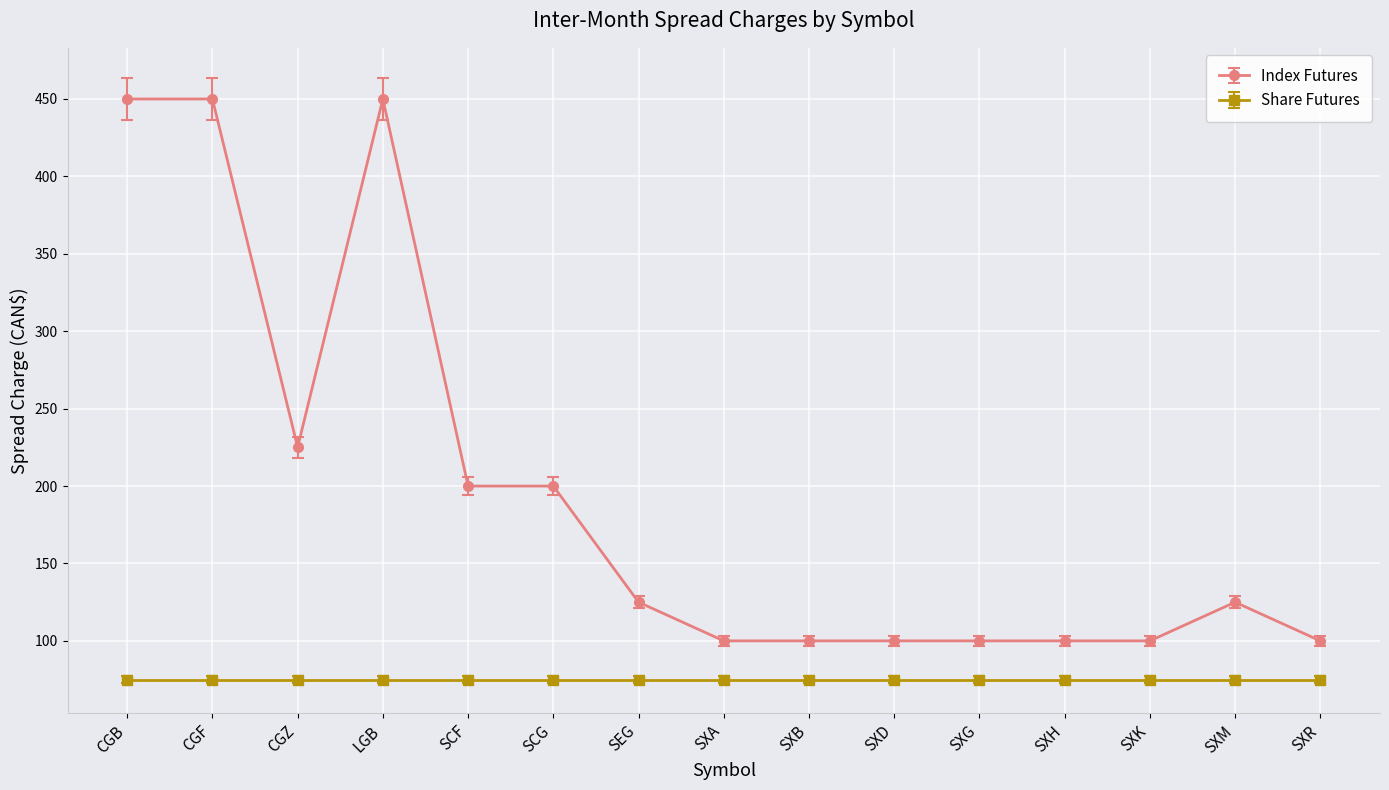

What is the smallest value displayed?

75